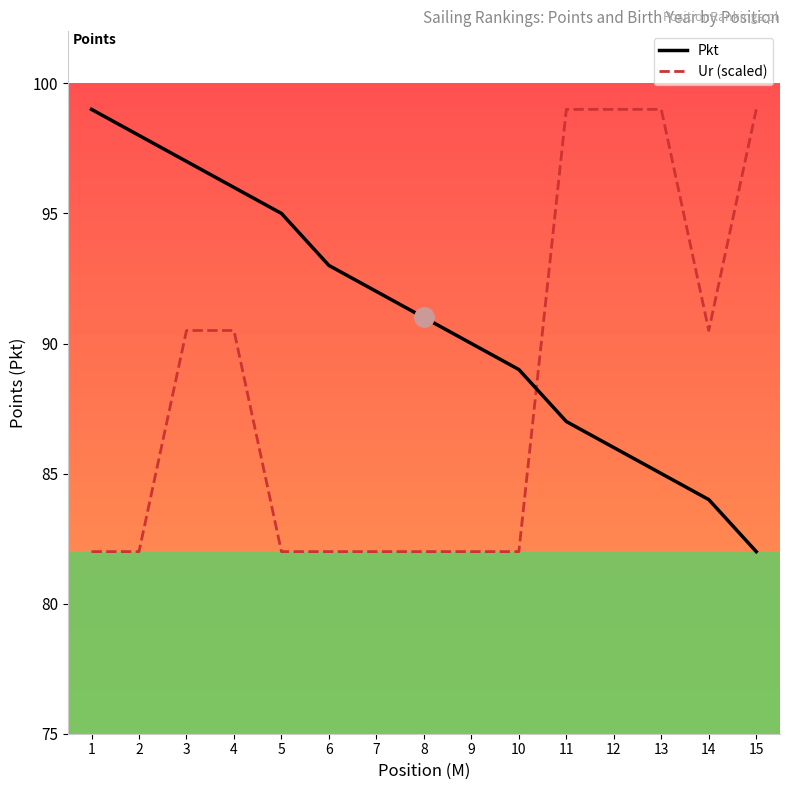

Is the value of Ur (scaled) at 7 greater than the value of Pkt at 8?

No